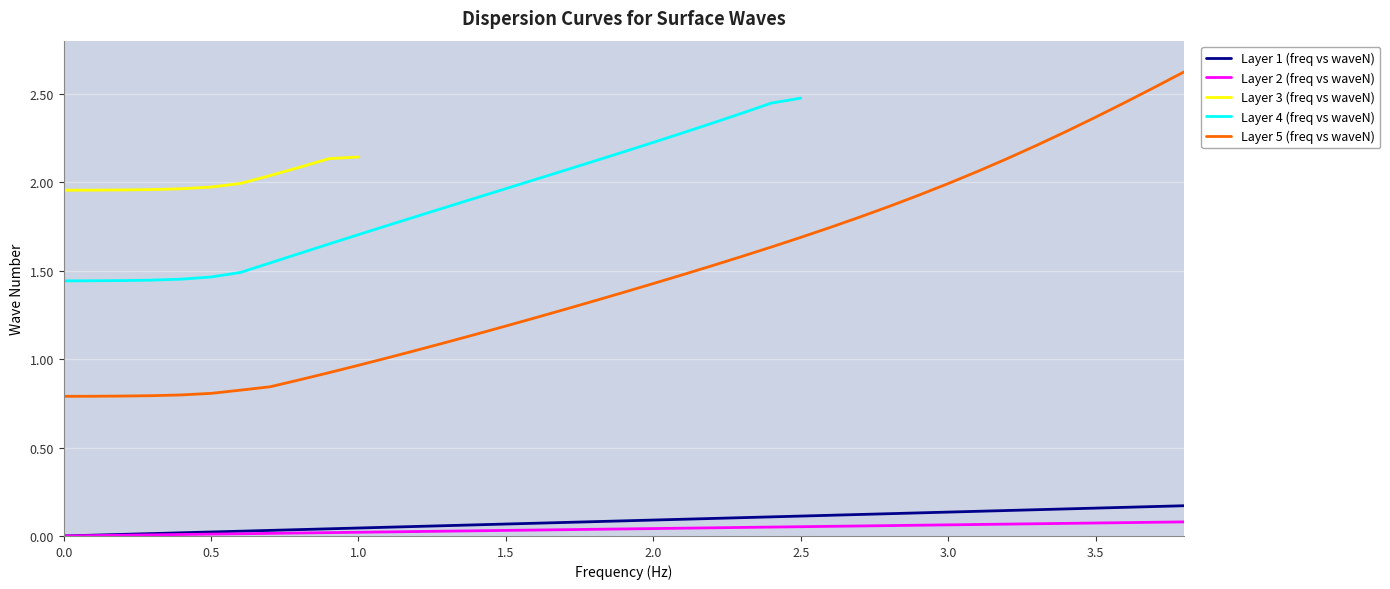

What is the highest value of the Layer 5 (freq vs waveN) series?

2.6